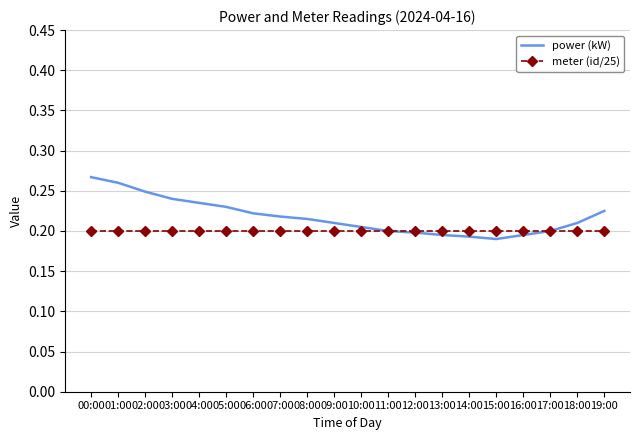

What position from the left is 00:00?

1